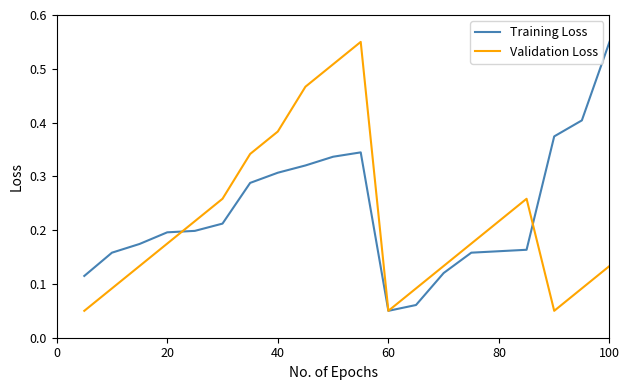

The Training Loss series shows 0.2 at 40. True or false?

False